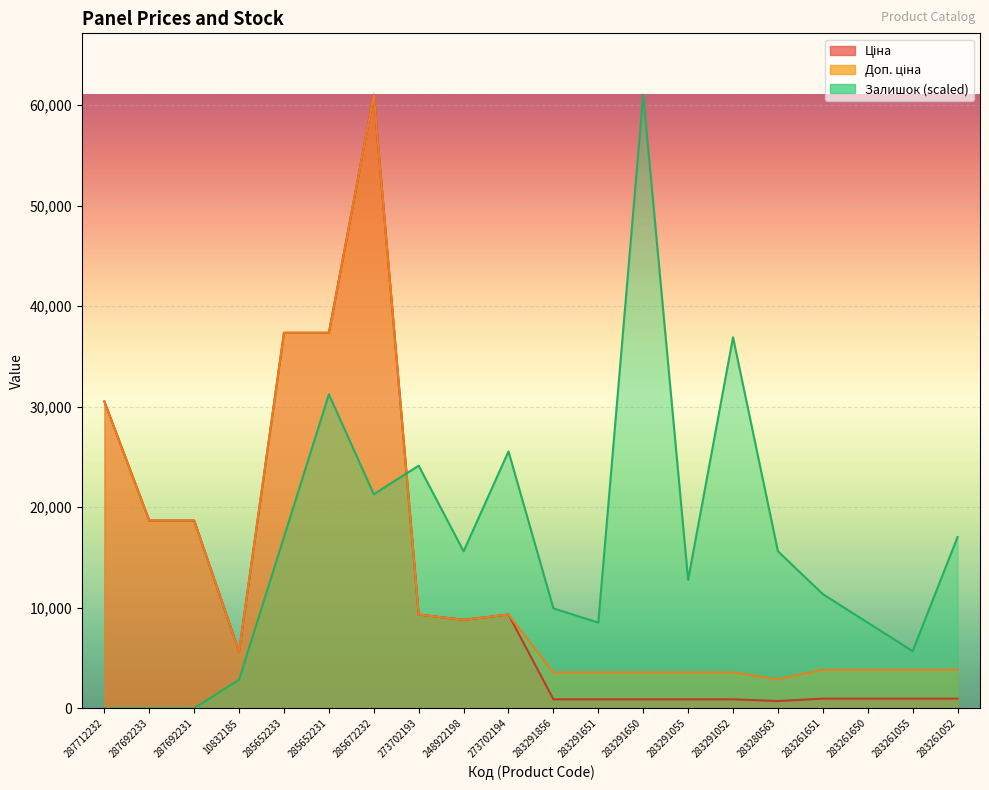

List the labels in order of Доп. ціна value, largest first.

285672232, 285652233, 285652231, 287712232, 287692233, 287692231, 273702193, 273702194, 248922198, 10832185, 283261651, 283261650, 283261055, 283261052, 283291856, 283291651, 283291650, 283291055, 283291052, 283280563